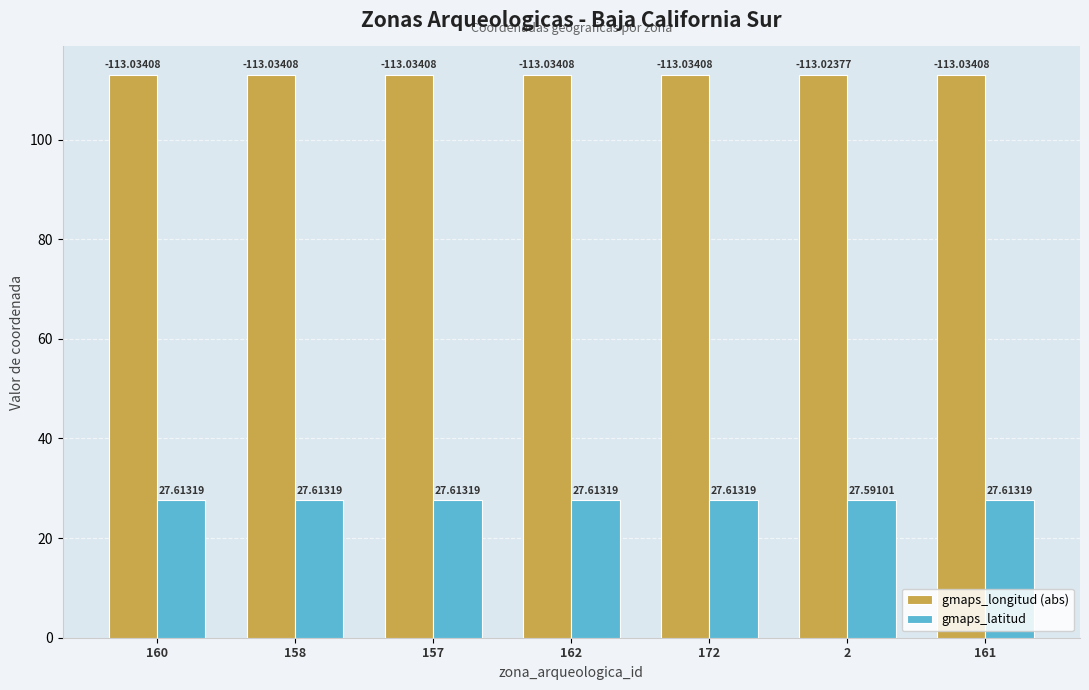

What is the label of the 2nd bar from the left?

158